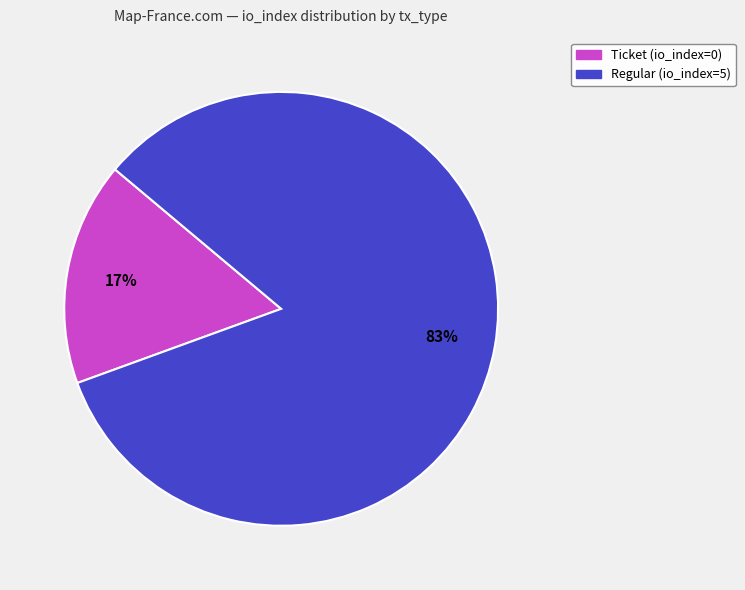

Does any single category account for the majority?

Yes